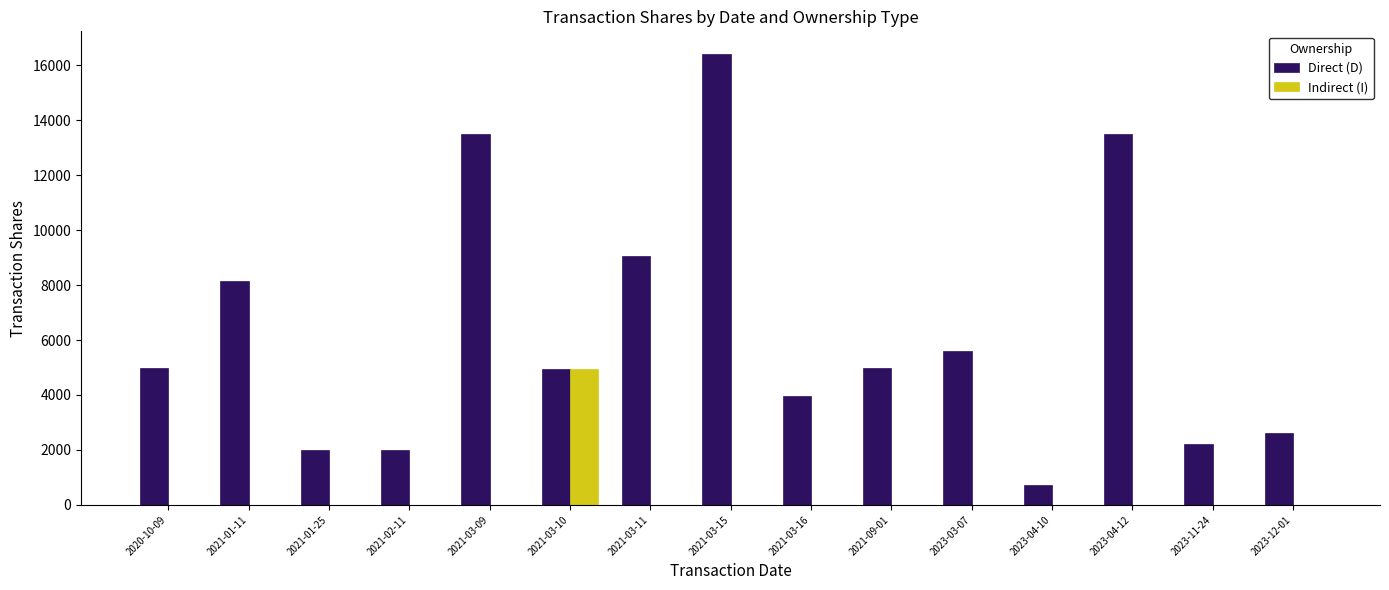

The value of Indirect (I) at 2021-01-11 is 0. True or false?

True